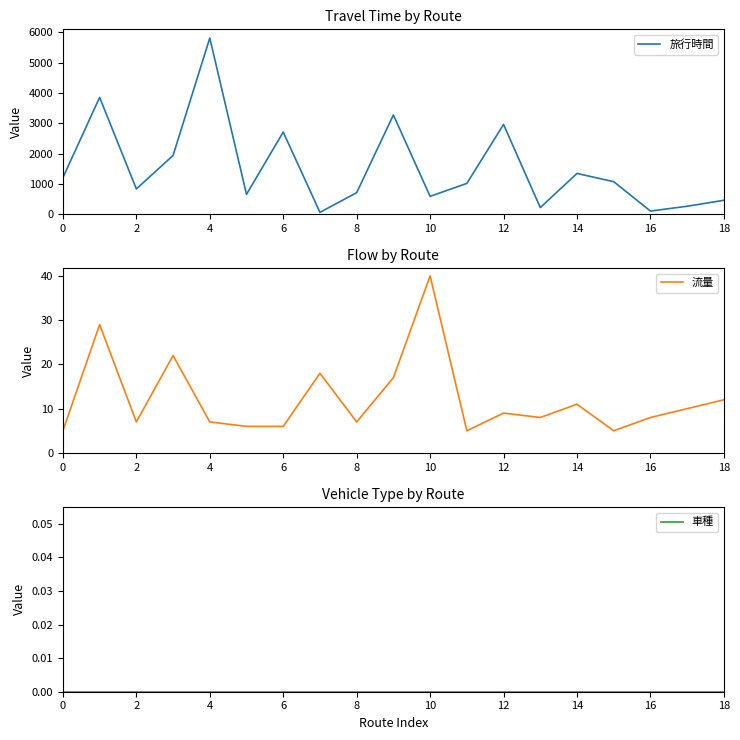

Reading right to left, extract all data points from this chart.

旅行時間: 456	259	100	1070	1342	215	2960	1013	586	3273	707	57	2708	651	5812	1936	831	3854	1202
流量: 12	10	8	5	11	8	9	5	40	17	7	18	6	6	7	22	7	29	5
車種: 0	0	0	0	0	0	0	0	0	0	0	0	0	0	0	0	0	0	0